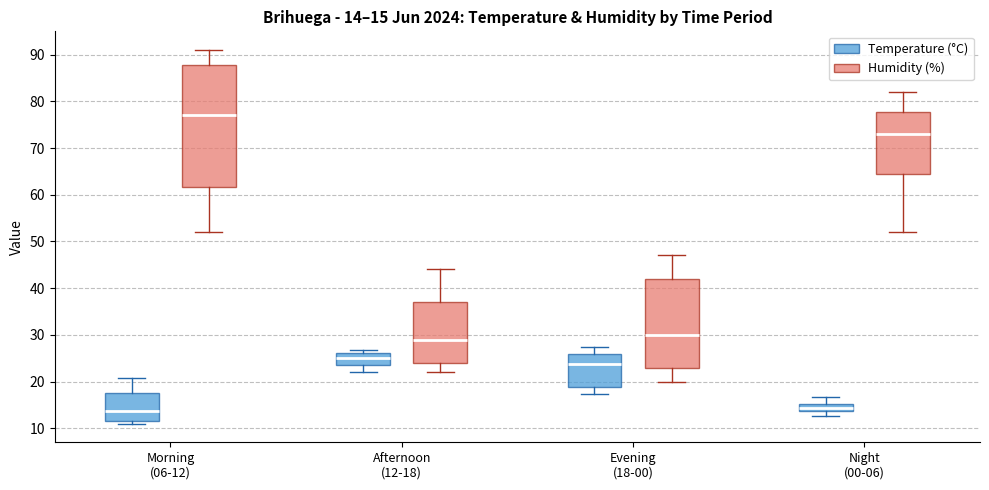

Comparing the boxes themselves (not the whiskers), which one is the tallest?

Morning (06-12) (Humidity (%))